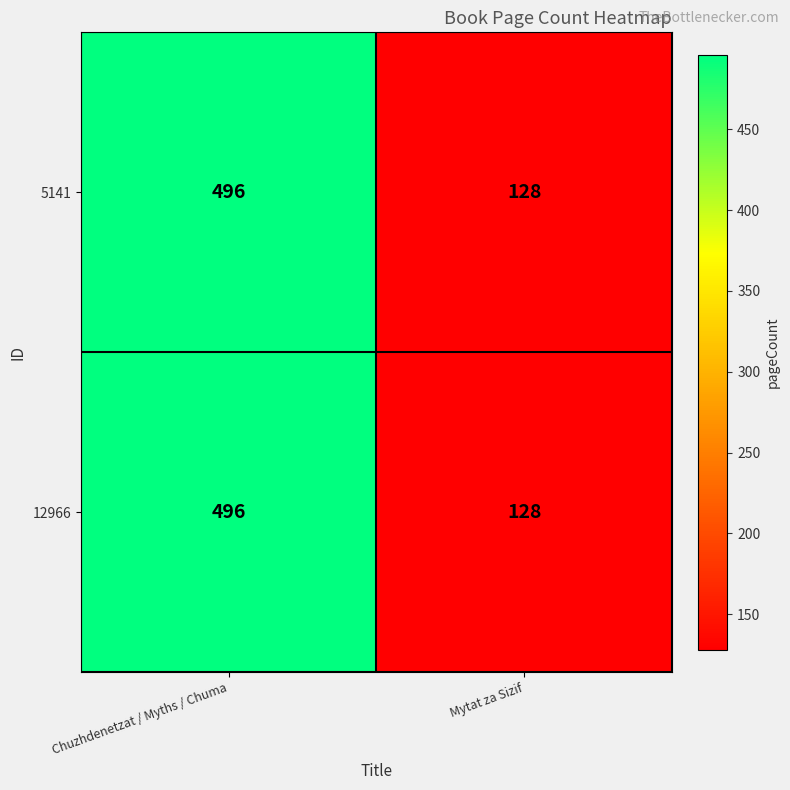

Rank the categories by 5141 value from lowest to highest.

Mytat za Sizif, Chuzhdenetzat / Myths / Chuma